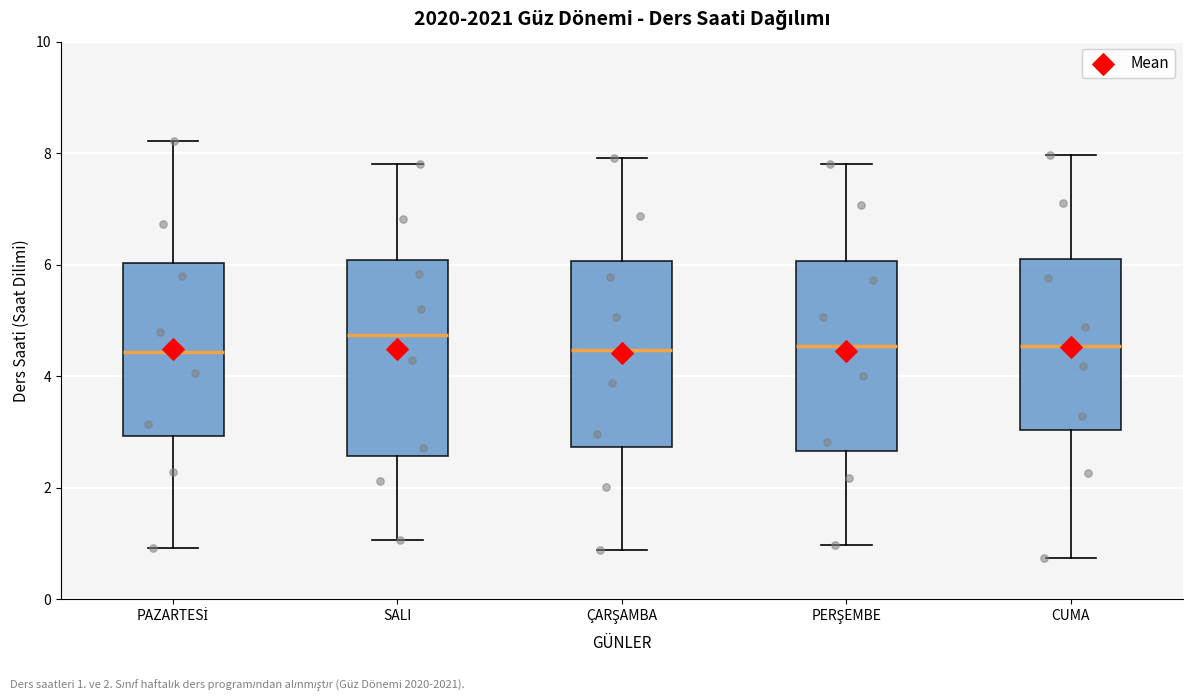

Where is the lower edge of the box for ÇARŞAMBA on the y-axis? The values are not printed on the chart, so give them approximately, as read against the axis.

2.8